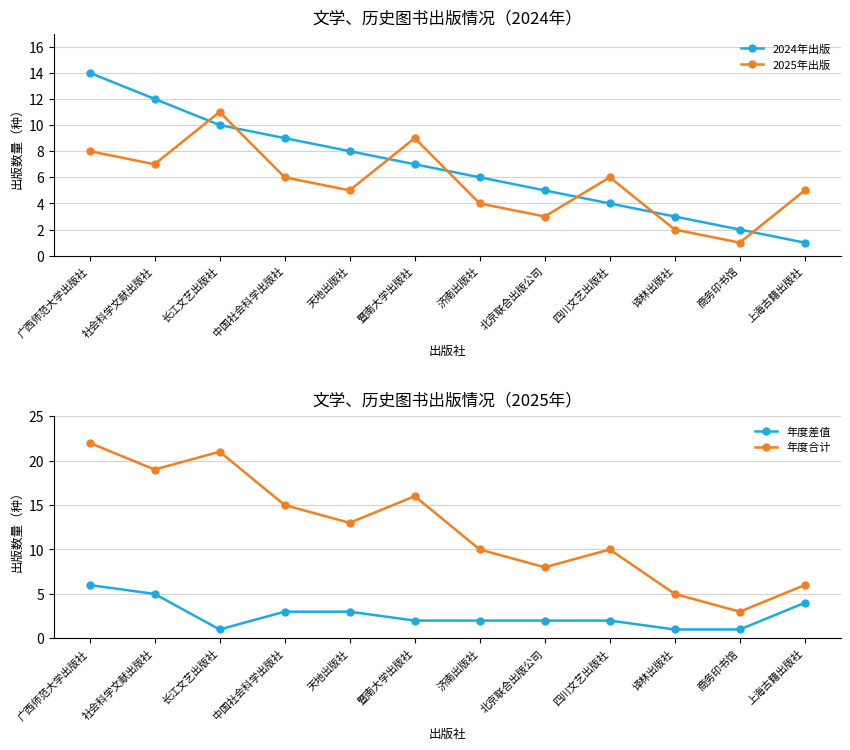

True or false: 年度差值 and 年度合计 cross at least once.

False